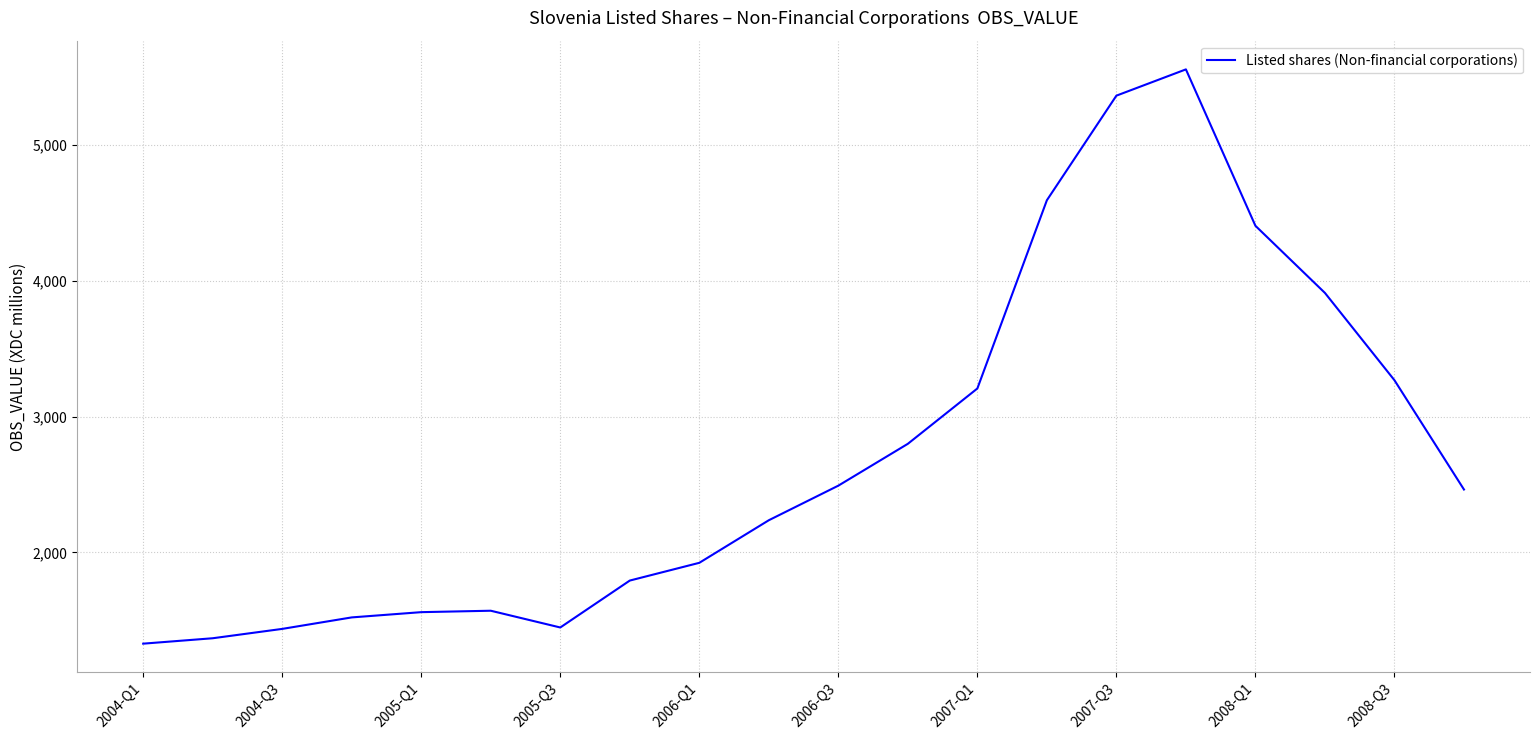

What is the greatest value displayed?

5558.0